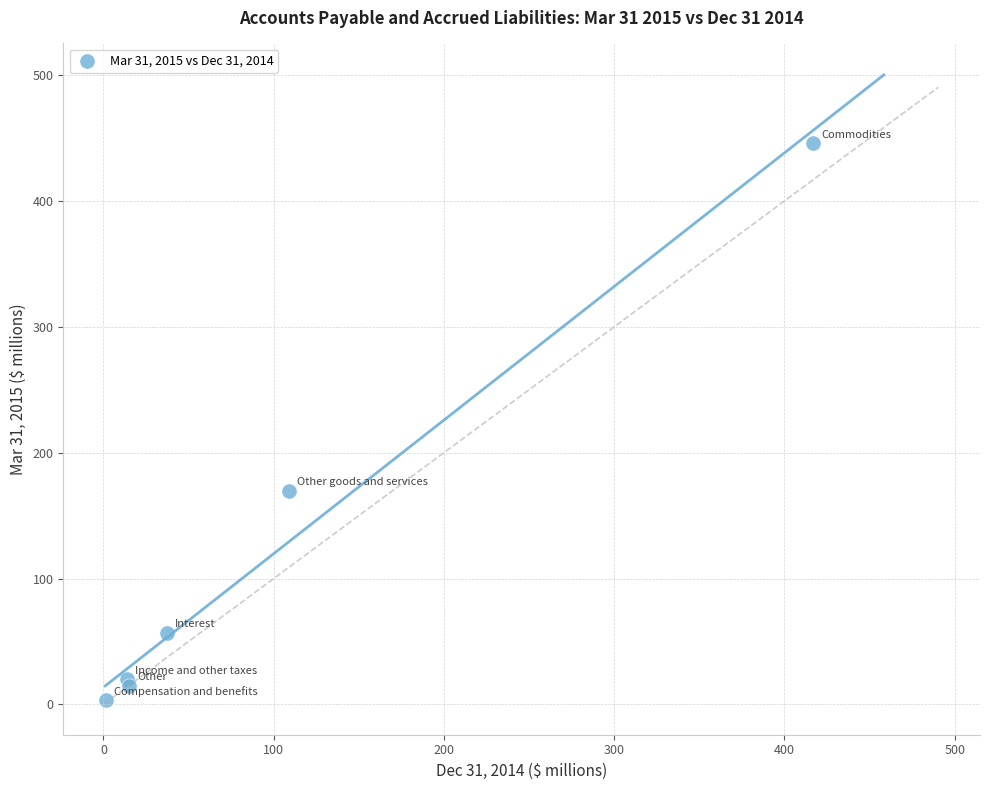

What Y value in the scatter plot is closest to 224?

169.8